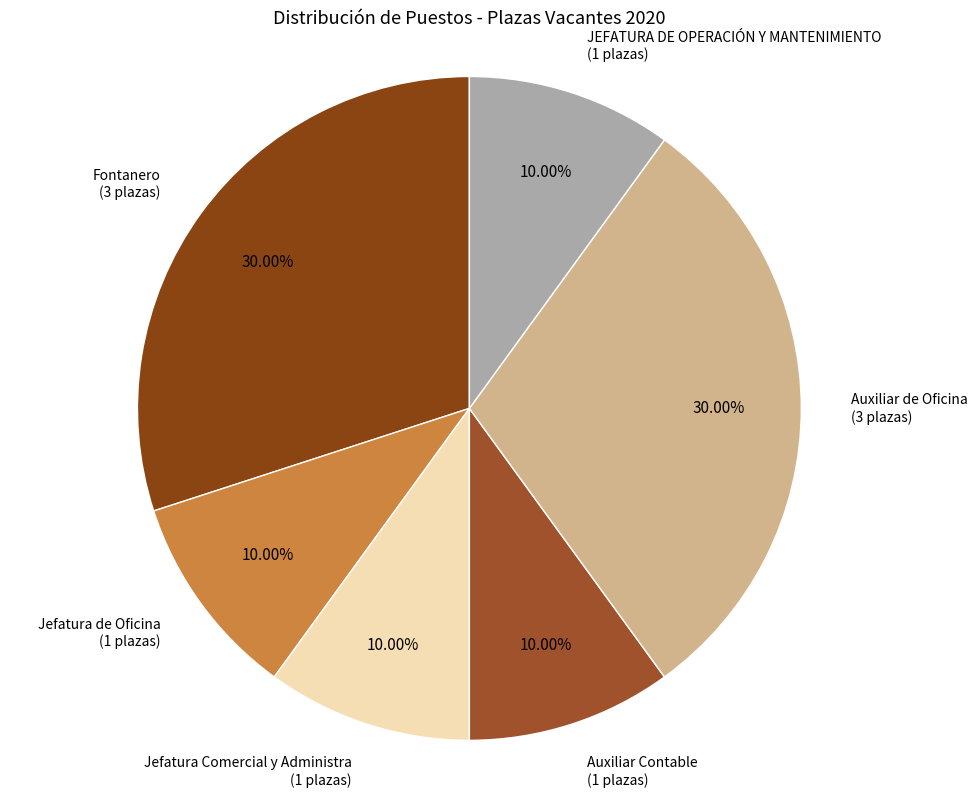

Does any single category account for the majority?

No